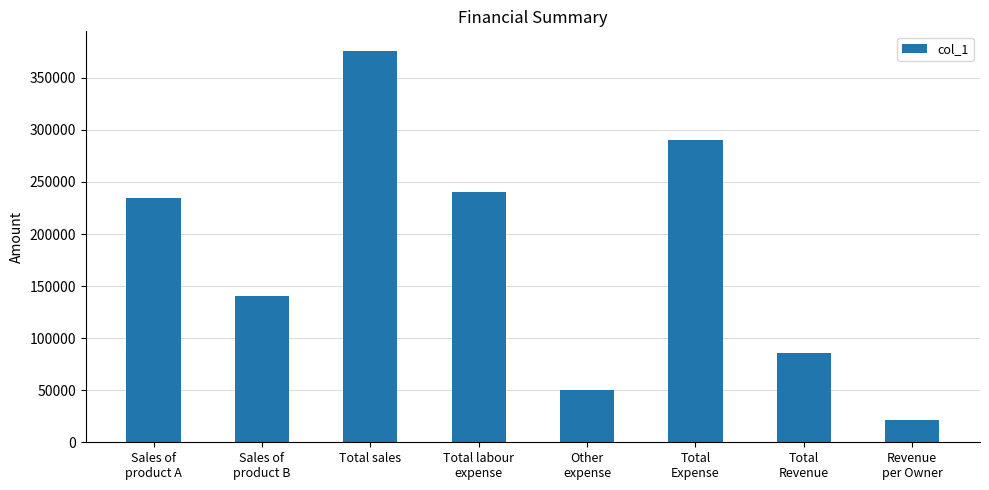

What is the difference between the second highest and second lowest values?

240000